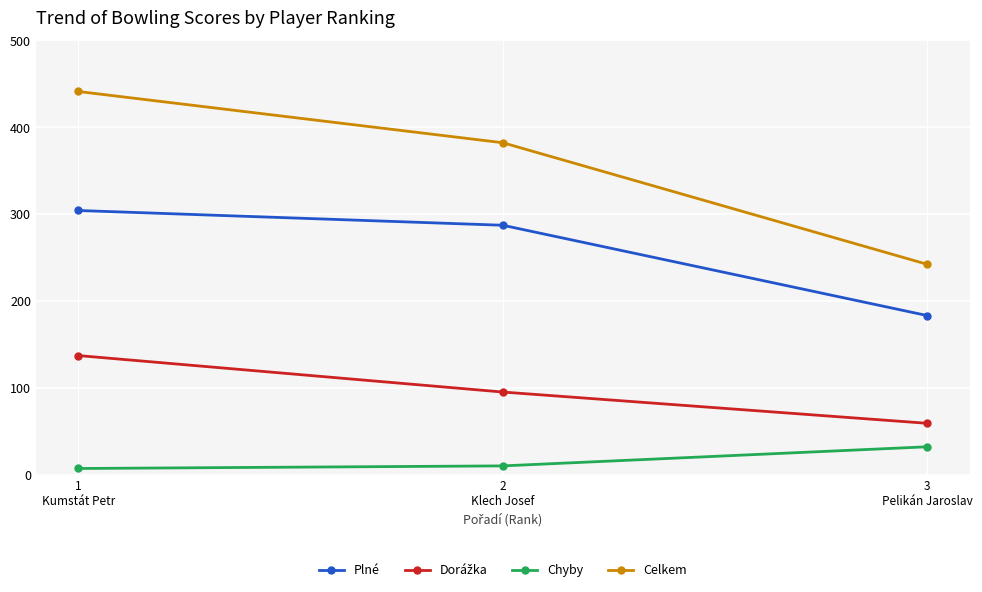

What is the difference between the second highest and minimum values in the Celkem series?

140